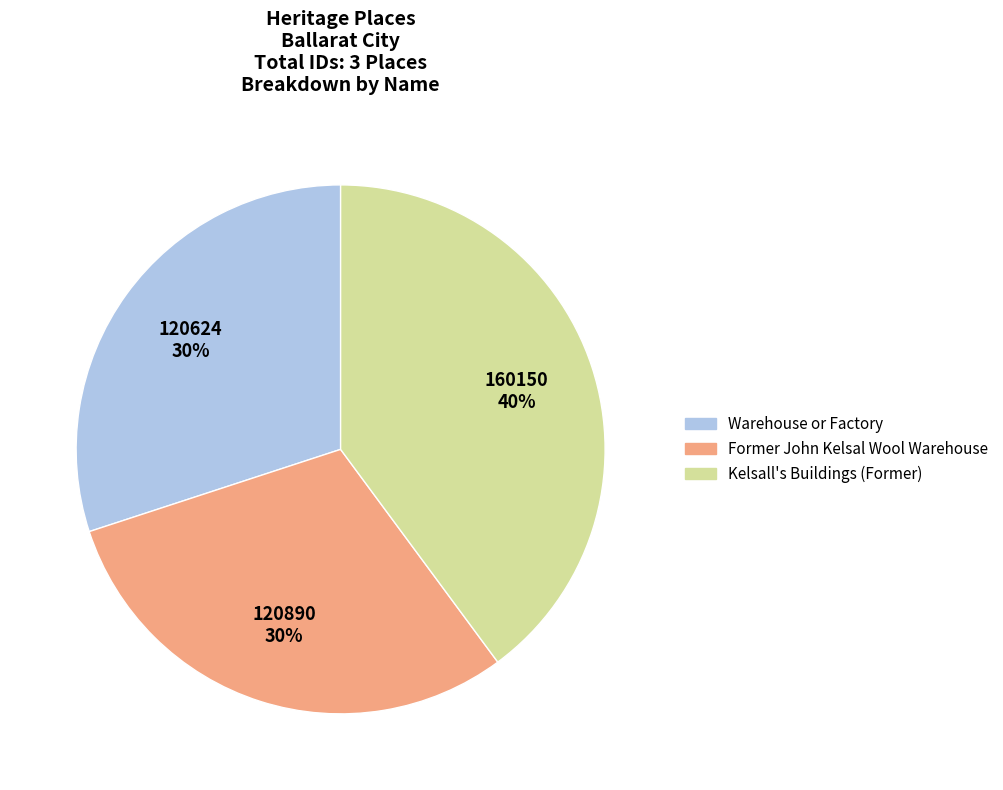

What is the largest slice in the pie chart?

Kelsall's Buildings (Former)